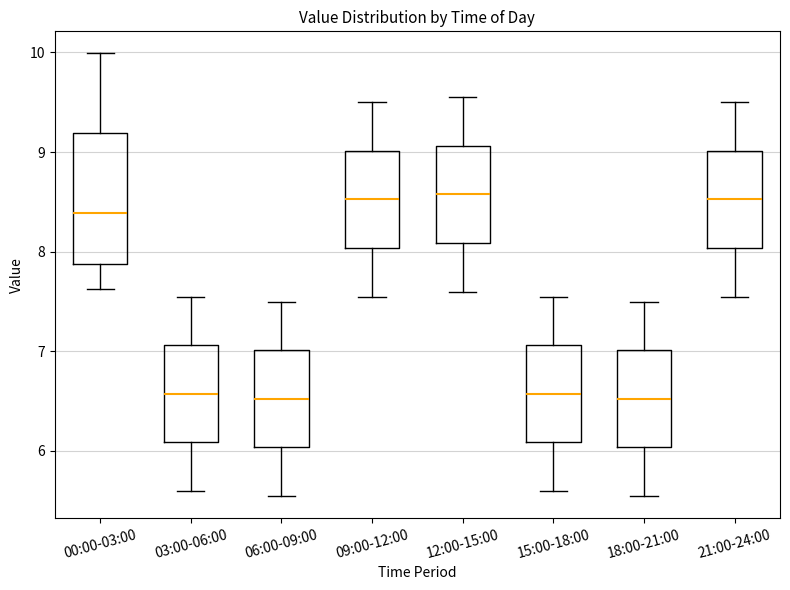

Where does the lower whisker of the box for 18:00-21:00 end on the y-axis? The values are not printed on the chart, so give them approximately, as read against the axis.

5.6